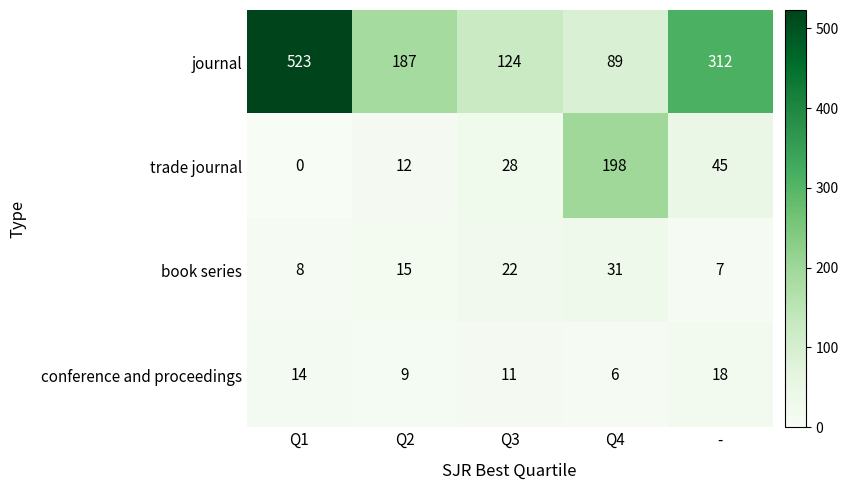

Which series has the widest spread of values?

journal